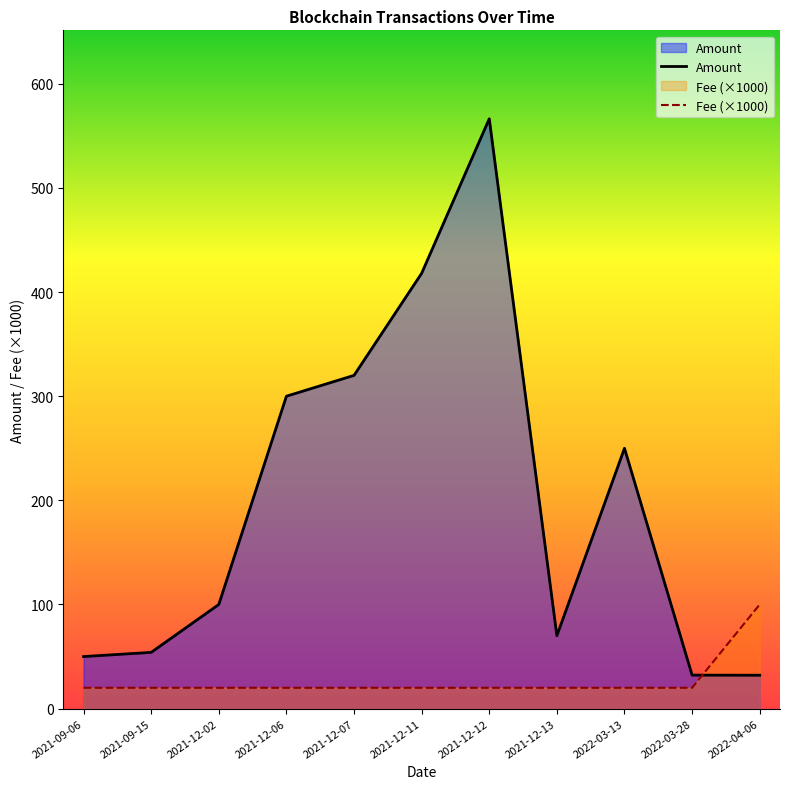

At which category does the chart reach its peak across all series?

2021-12-12